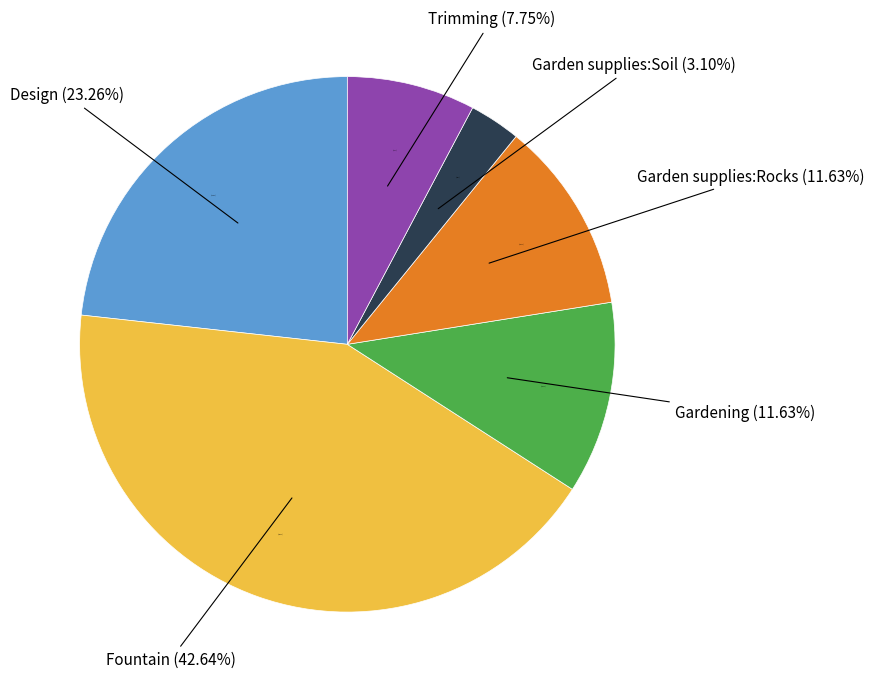

To the nearest percent, what portion does Trimming represent?

8%